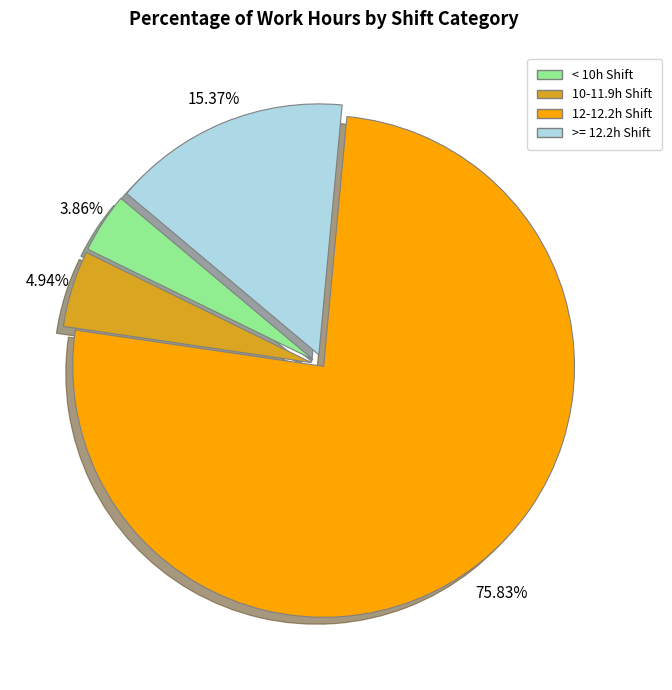

Is there any slice that represents more than half of the pie?

Yes